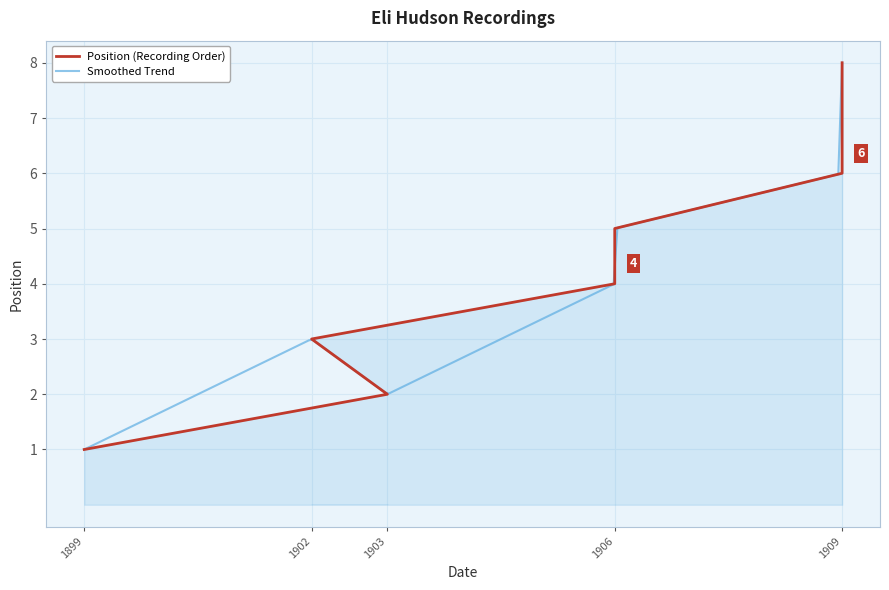

What is the highest value of the Smoothed Trend series?

8.0